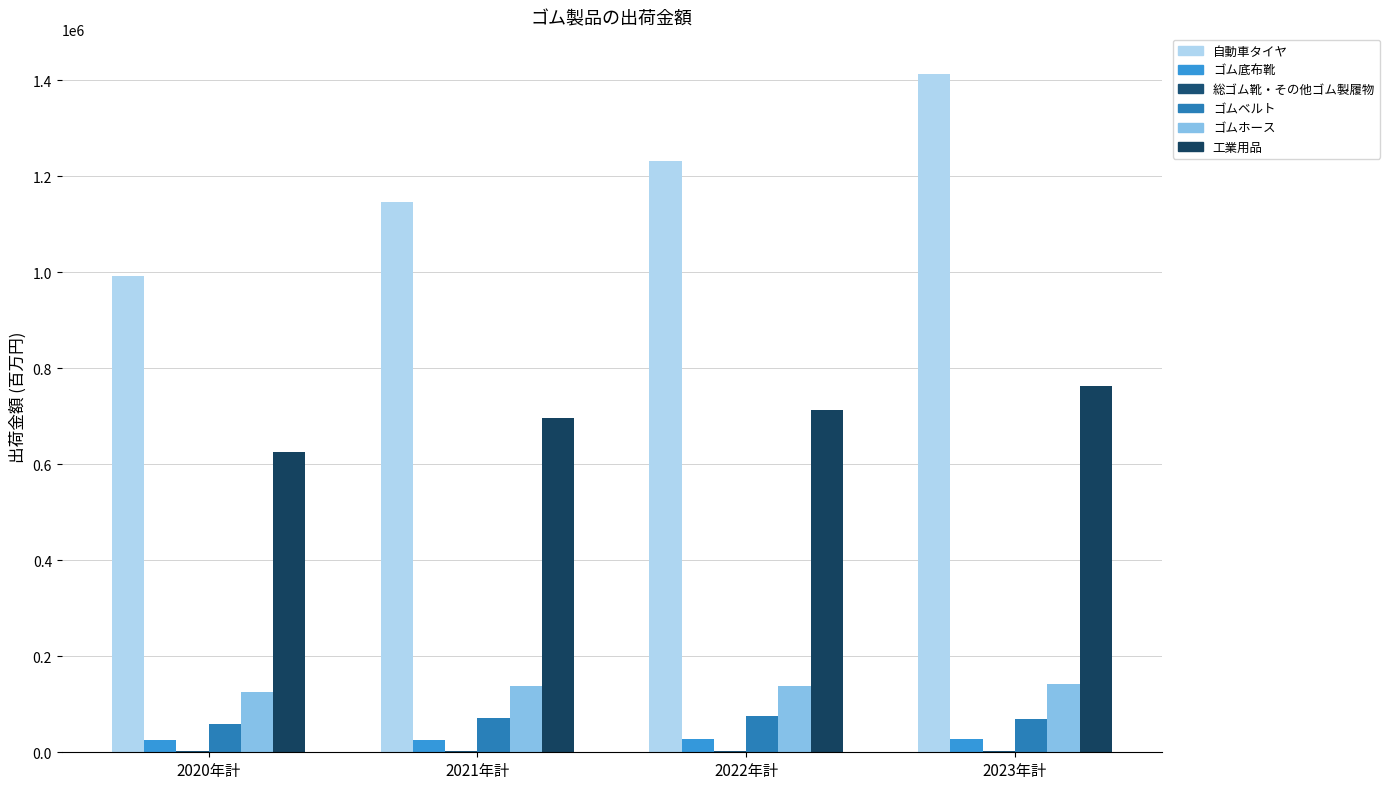

How many groups of bars are there?

4